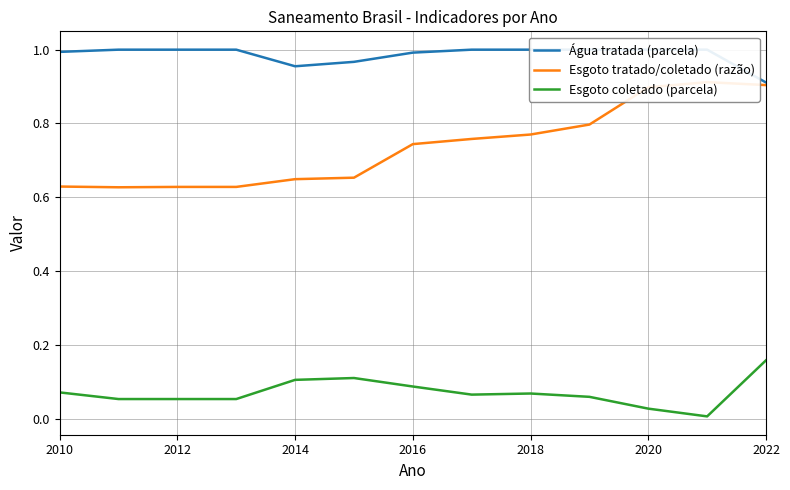

Between 2012 and 2018, which series saw the biggest shift?

Esgoto tratado/coletado (razão)